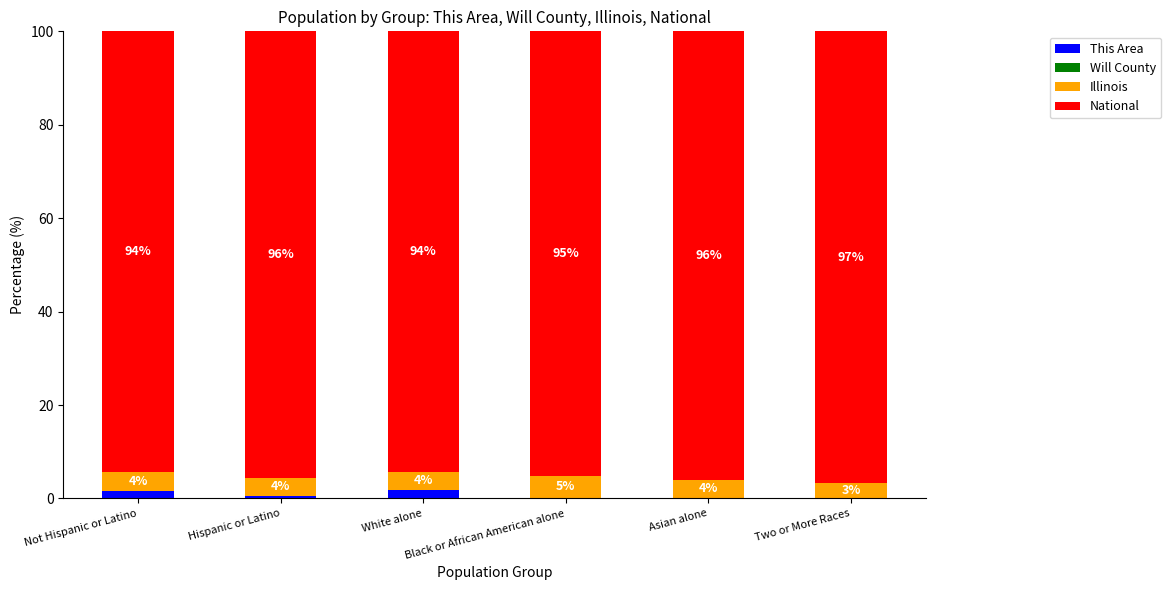

Which category has the highest value in the This Area series?

White alone